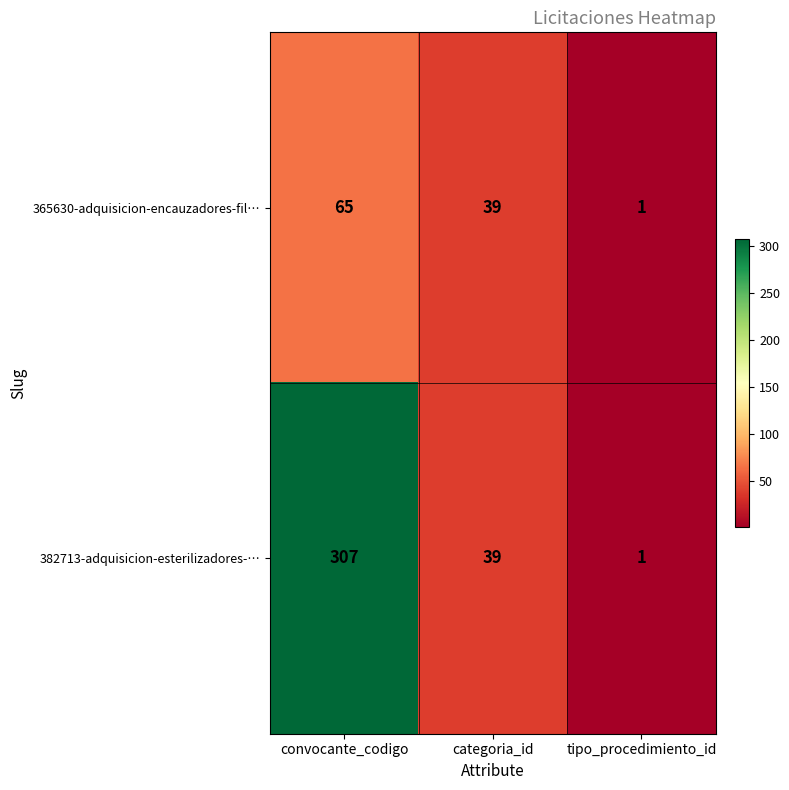

What is the smallest value displayed?

1